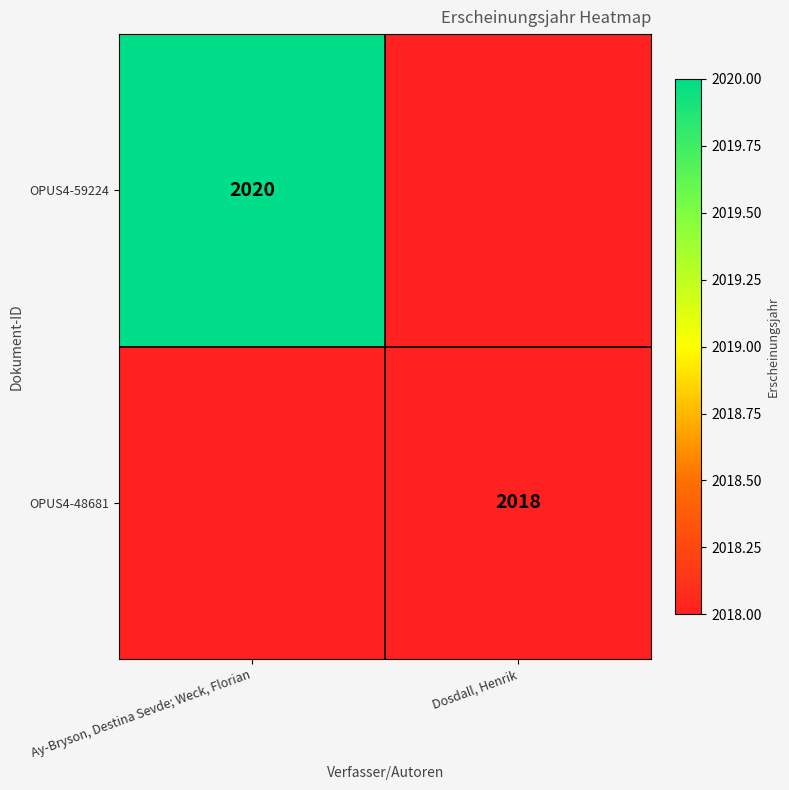

Is it true that OPUS4-59224 equals 840 at Ay-Bryson, Destina Sevde; Weck, Florian?

False